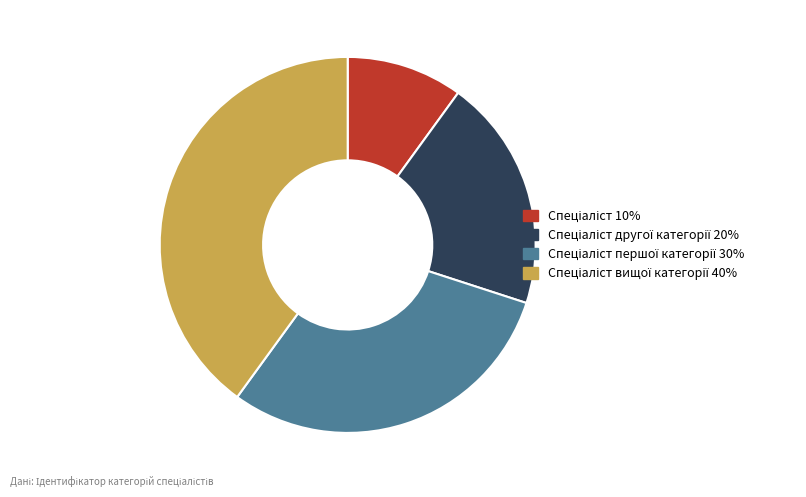

Is there any slice that represents more than half of the pie?

No